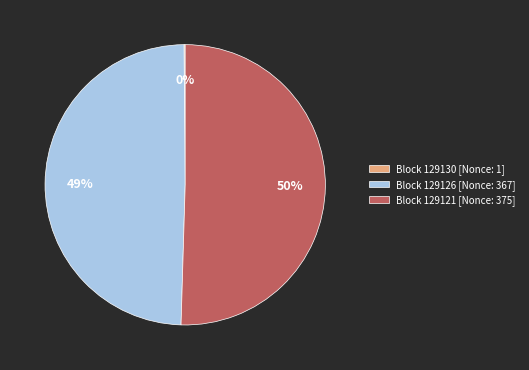

What is the majority slice?

Block 129121 [Nonce: 375]